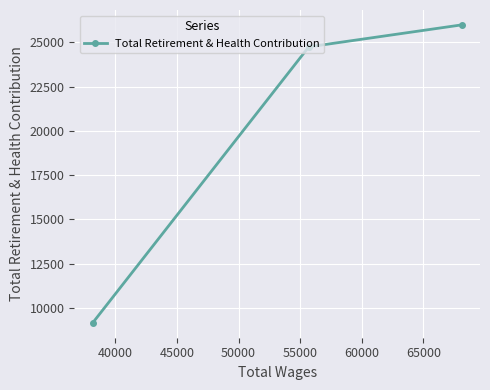

What is the minimum value shown in the chart?

9148